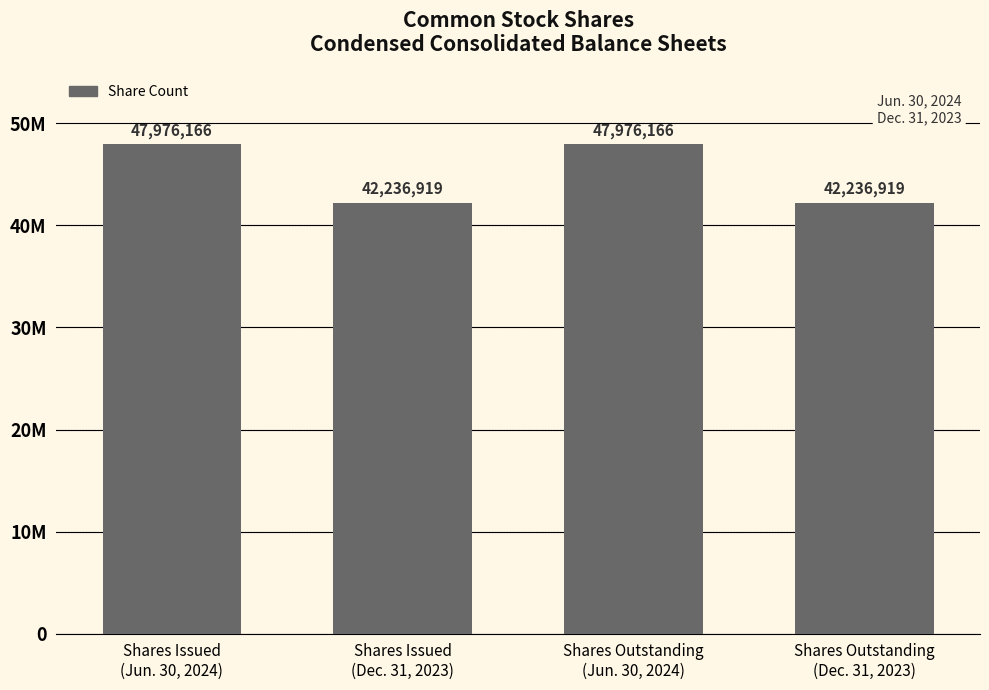

Reading left to right, list all the values displayed in this chart.

Shares Issued
(Jun. 30, 2024)=47976166	Shares Issued
(Dec. 31, 2023)=42236919	Shares Outstanding
(Jun. 30, 2024)=47976166	Shares Outstanding
(Dec. 31, 2023)=42236919